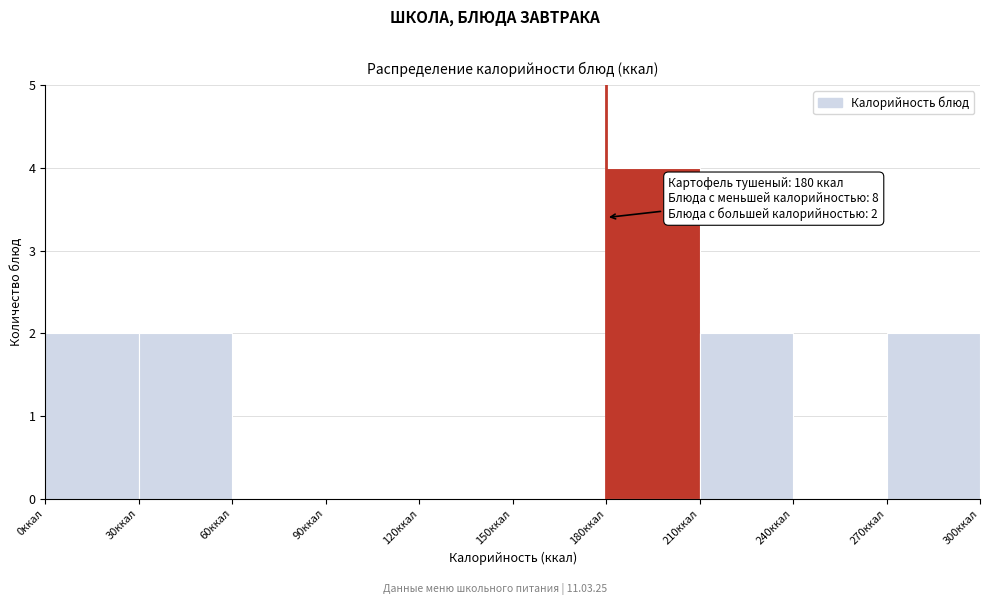

Over which range of the x-axis is the bar tallest?

180 to 210